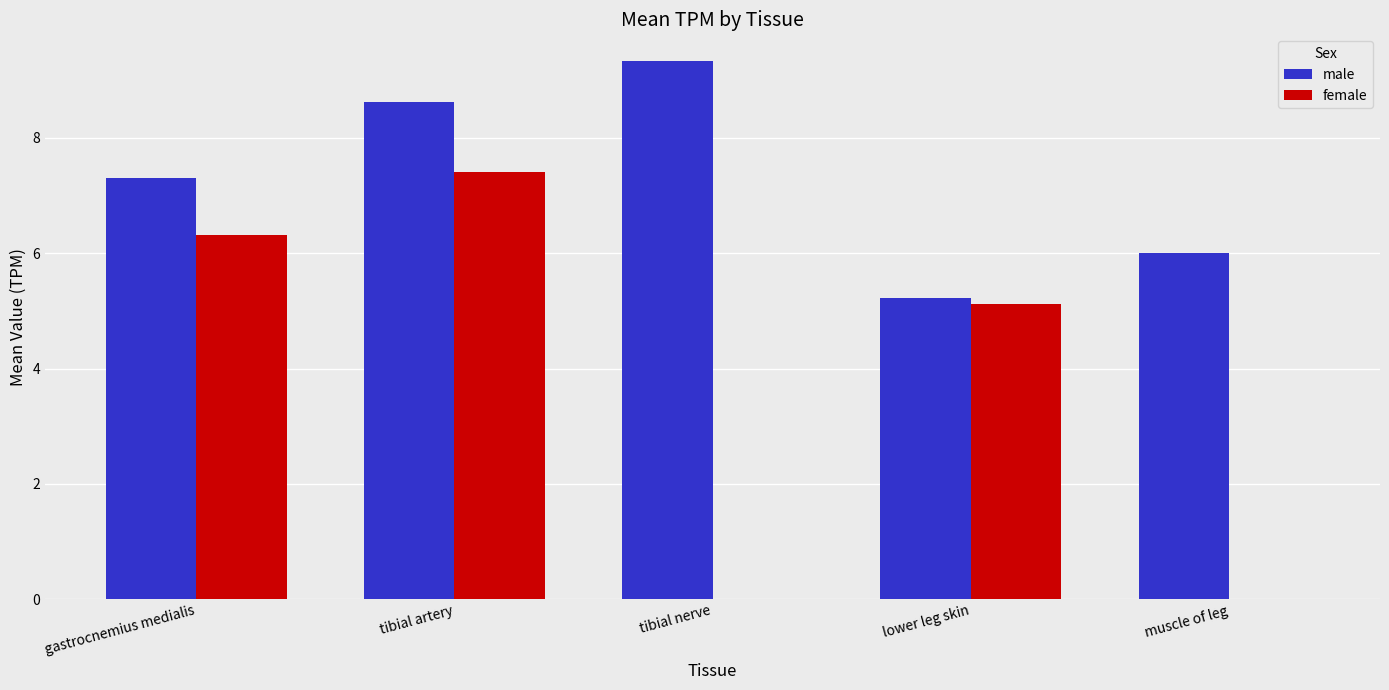

Which series changed the most between gastrocnemius medialis and muscle of leg?

female